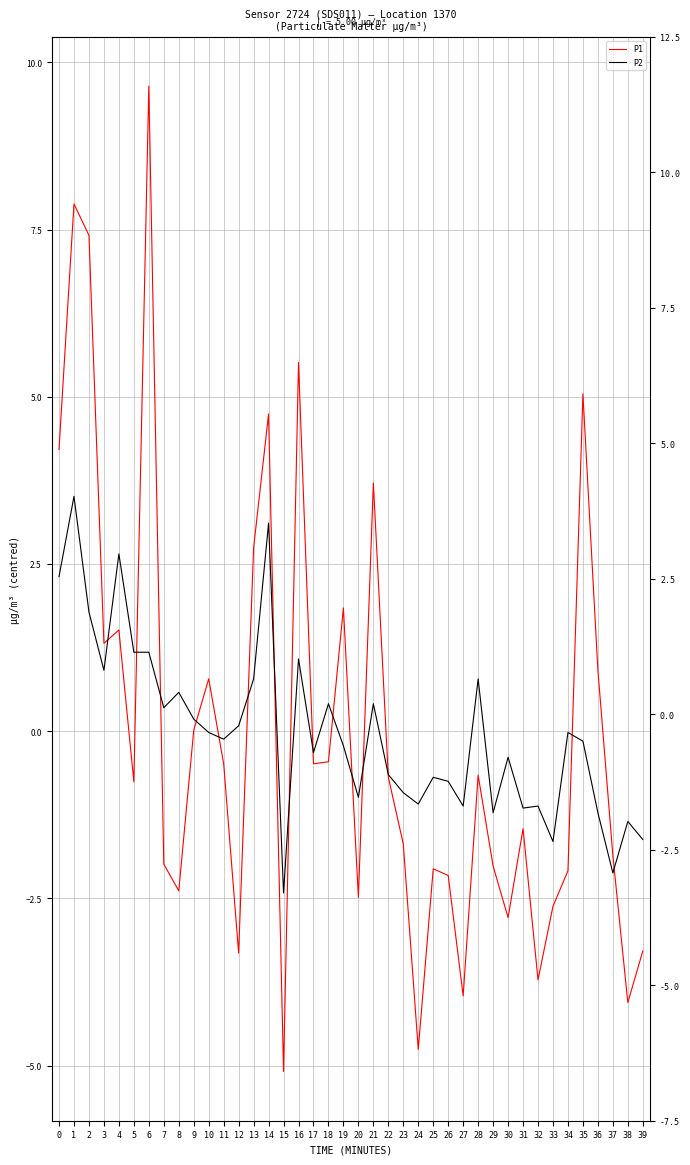

Between 34 and 3, which is larger?

3